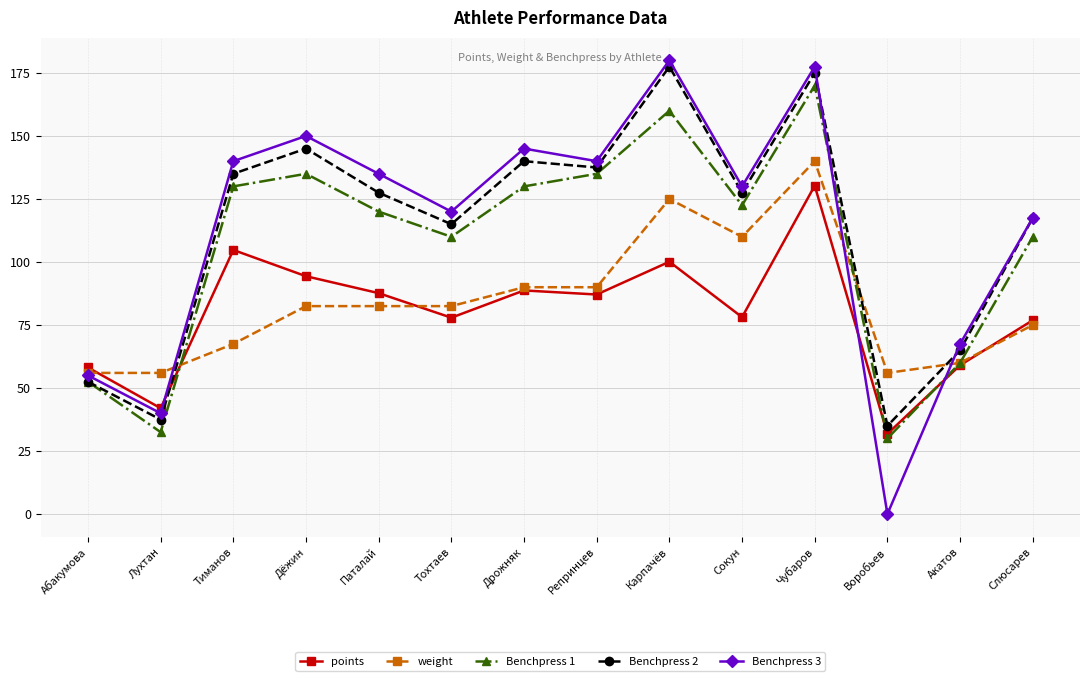

What is the label of the 7th point from the right?

Репринцев